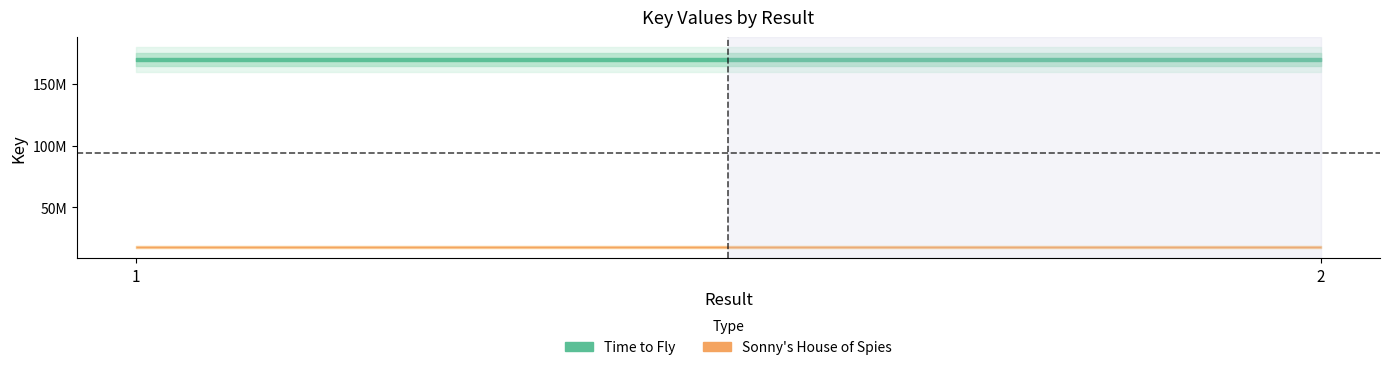

Which category has the highest value in the Sonny's House of Spies series?

1